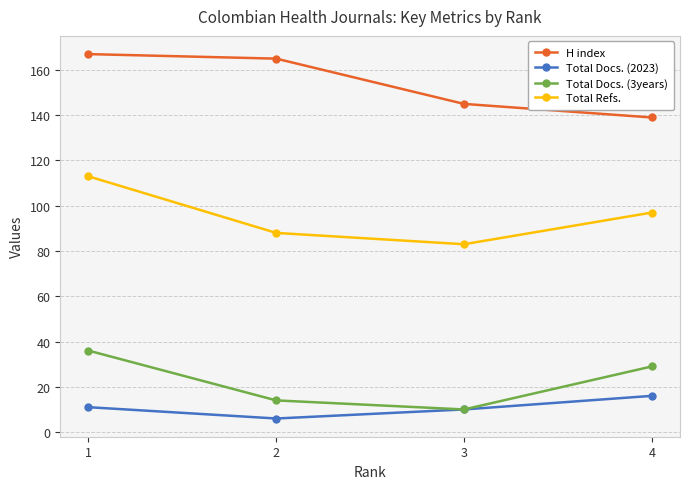

Reading right to left, transcribe all the data shown in this chart.

H index: 4=139	3=145	2=165	1=167
Total Docs. (2023): 4=16	3=10	2=6	1=11
Total Docs. (3years): 4=29	3=10	2=14	1=36
Total Refs.: 4=97	3=83	2=88	1=113